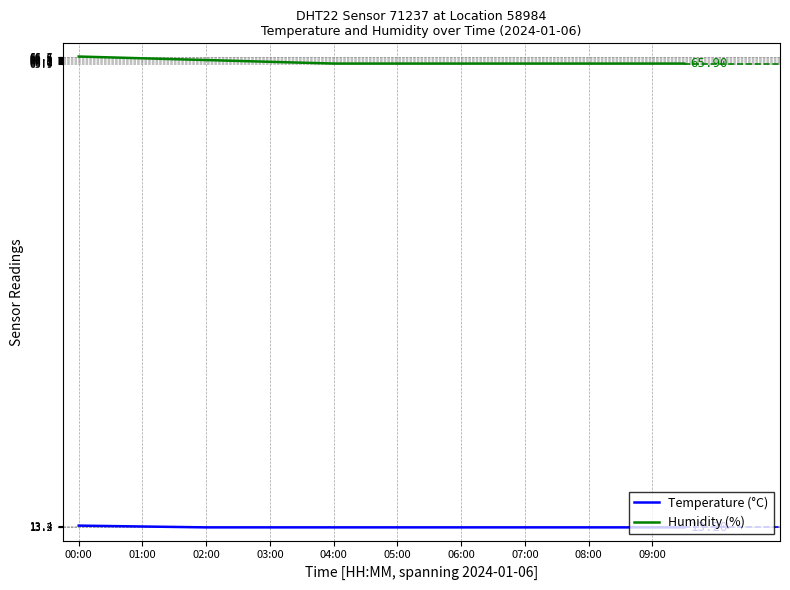

True or false: Humidity (%) and Temperature (°C) intersect in this chart.

False